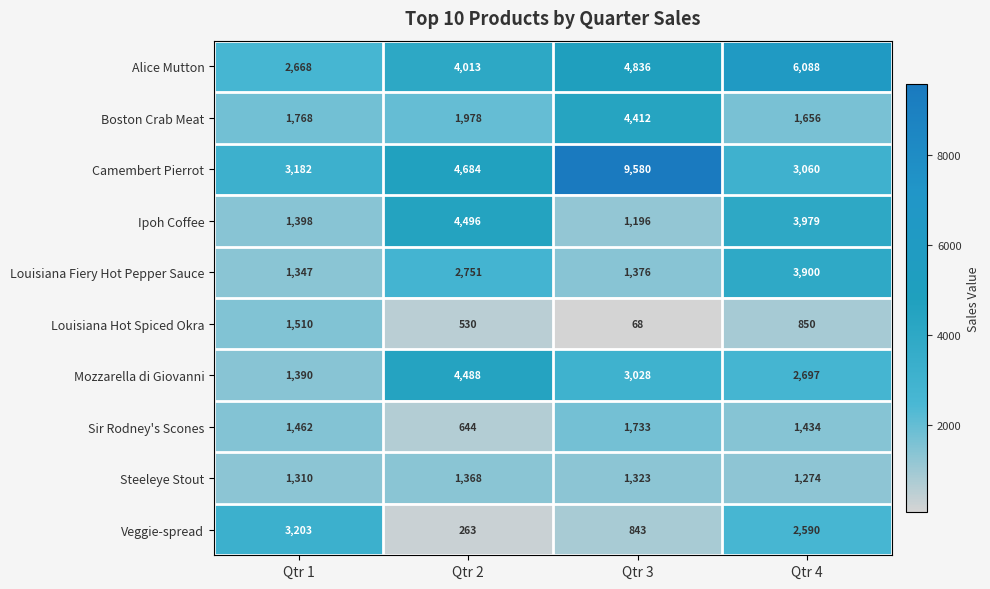

What is the sum of all Alice Mutton values?

17605